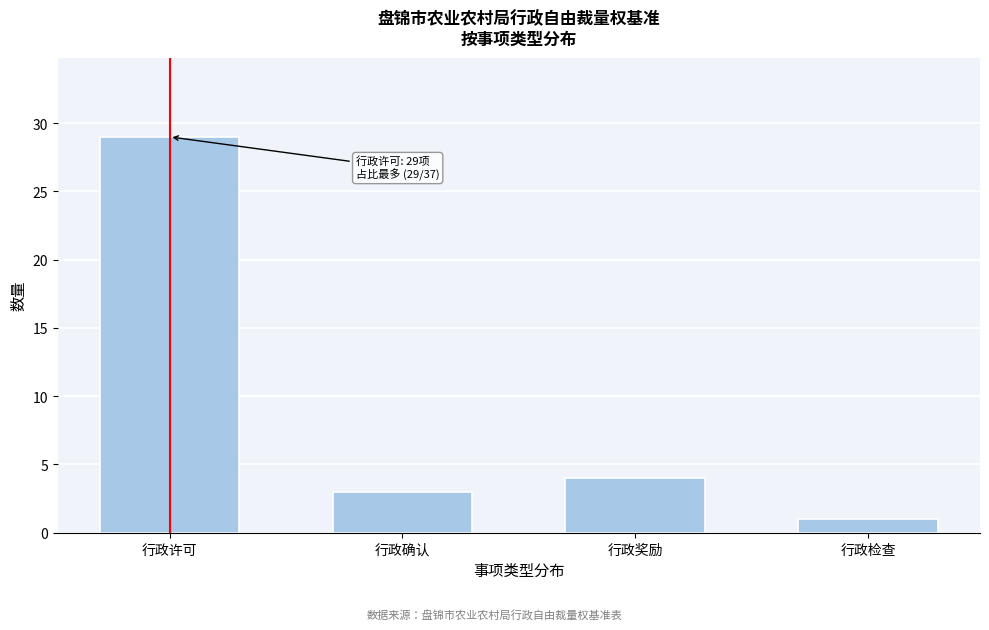

Reading left to right, extract all data points from this chart.

行政许可=29	行政确认=3	行政奖励=4	行政检查=1